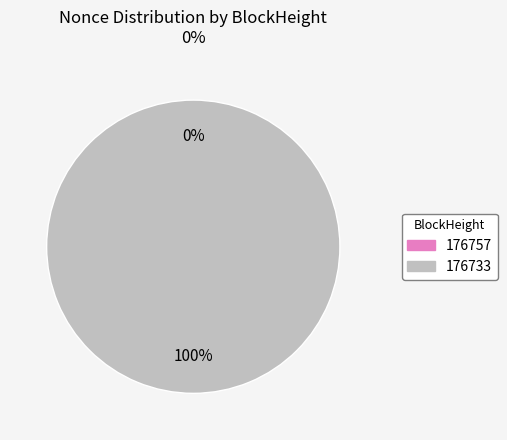

To the nearest percent, what portion does 176733 represent?

100%